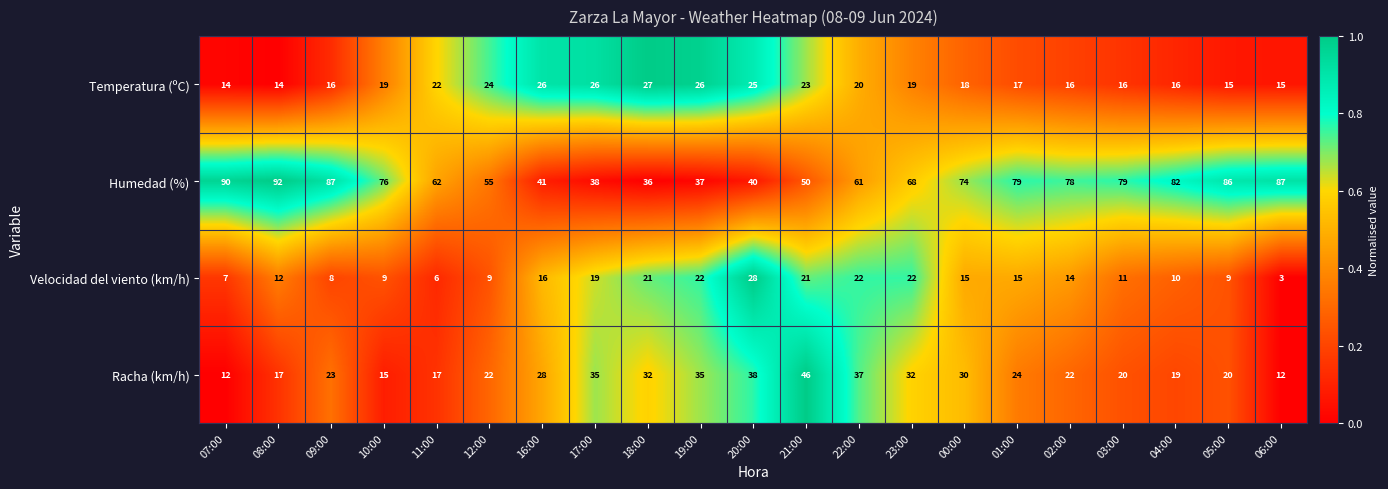

At which label does Velocidad del viento (km/h) reach its peak?

20:00